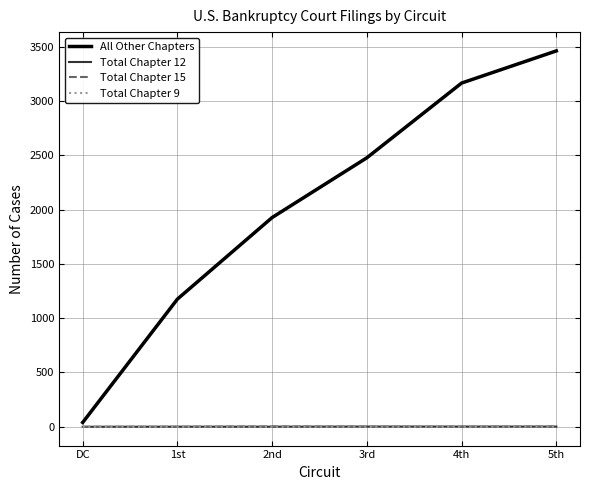

True or false: Total Chapter 12 has a value of 2 at 5th.

True